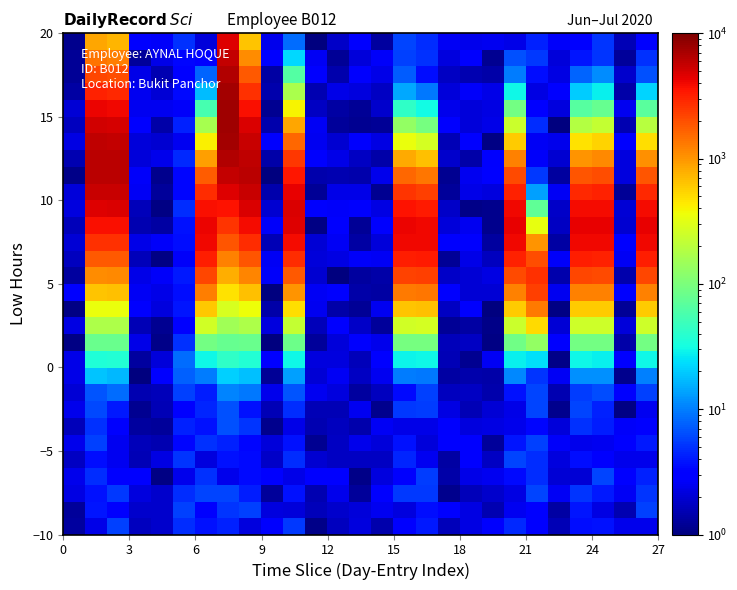

At how many categories does at least one series exceed 5282?

4